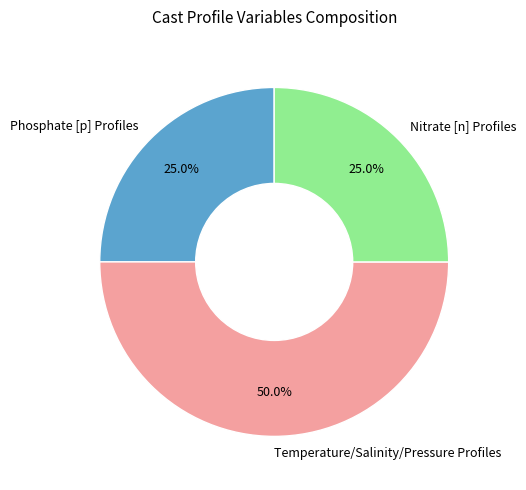

What is the largest slice in the pie chart?

Temperature/Salinity/Pressure Profiles